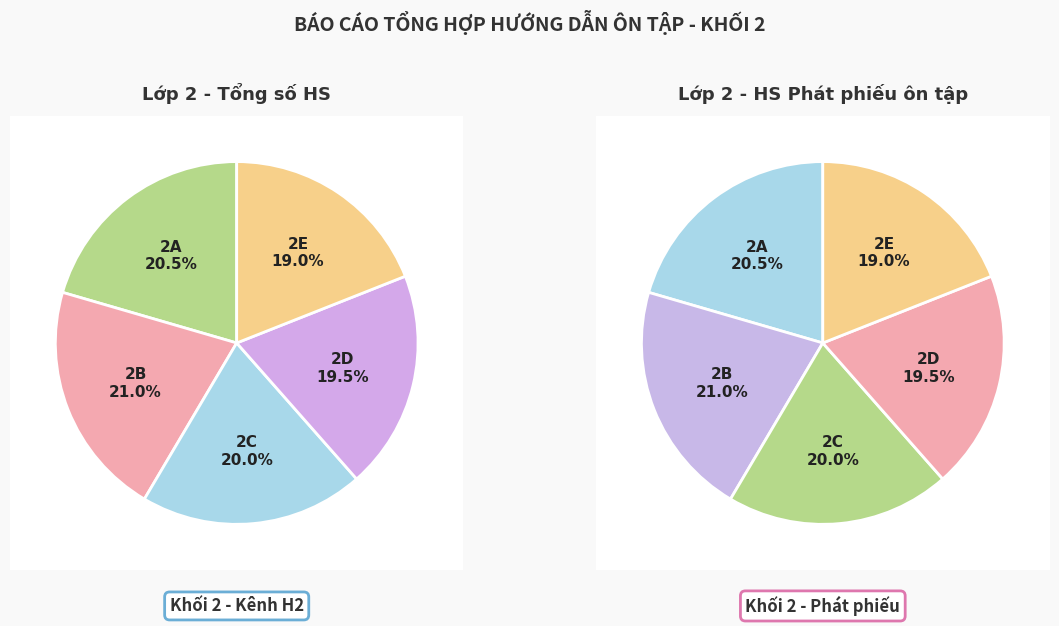

To the nearest percent, what is the difference between the largest and smallest slice percentages?

2%